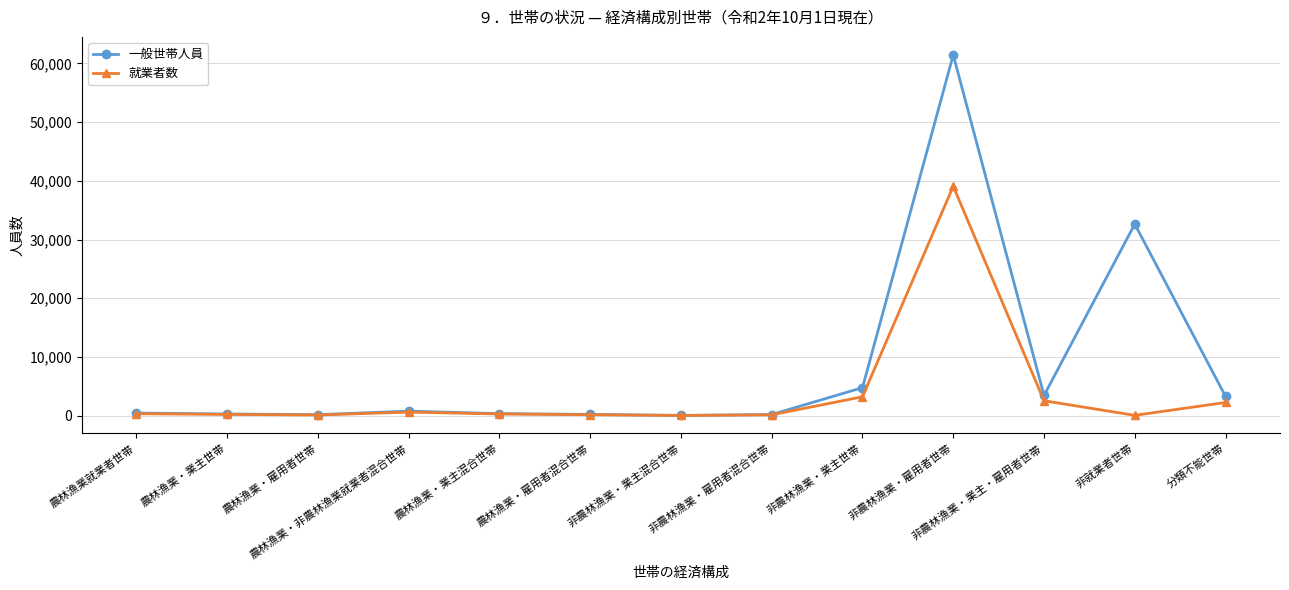

True or false: 一般世帯人員 has more than 1 points higher than both neighbors.

True